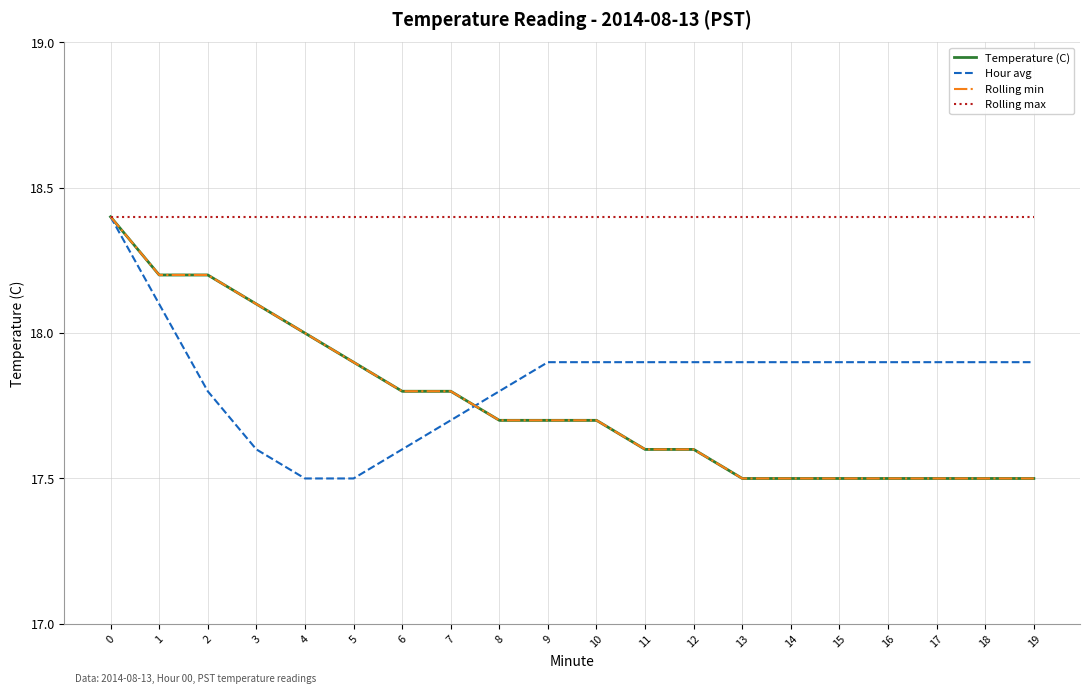

What is the value of the Rolling max point at the 19th from the left?

18.4